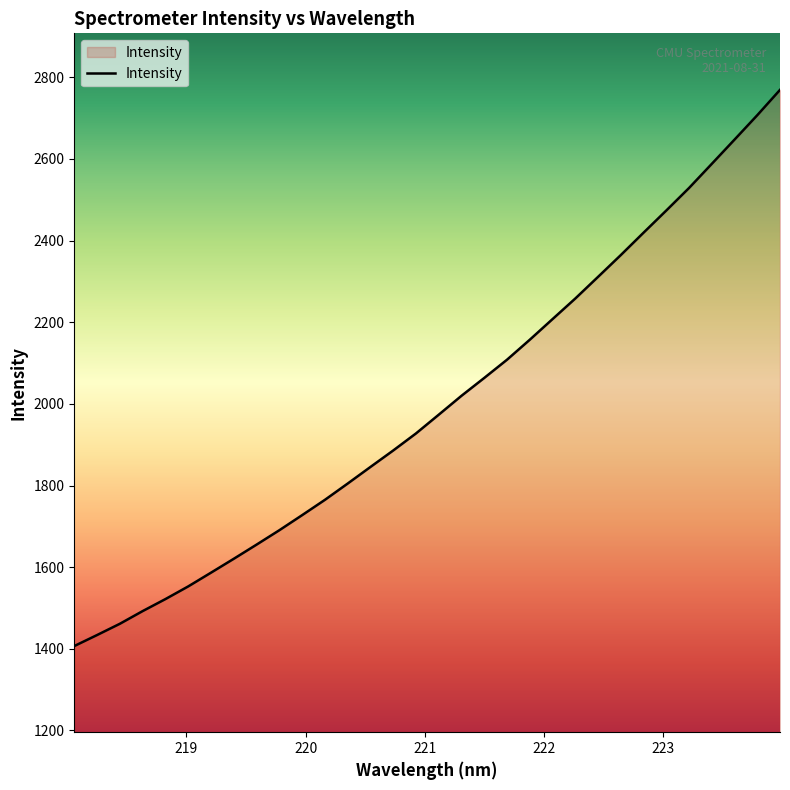

What is the greatest value displayed?

2769.0